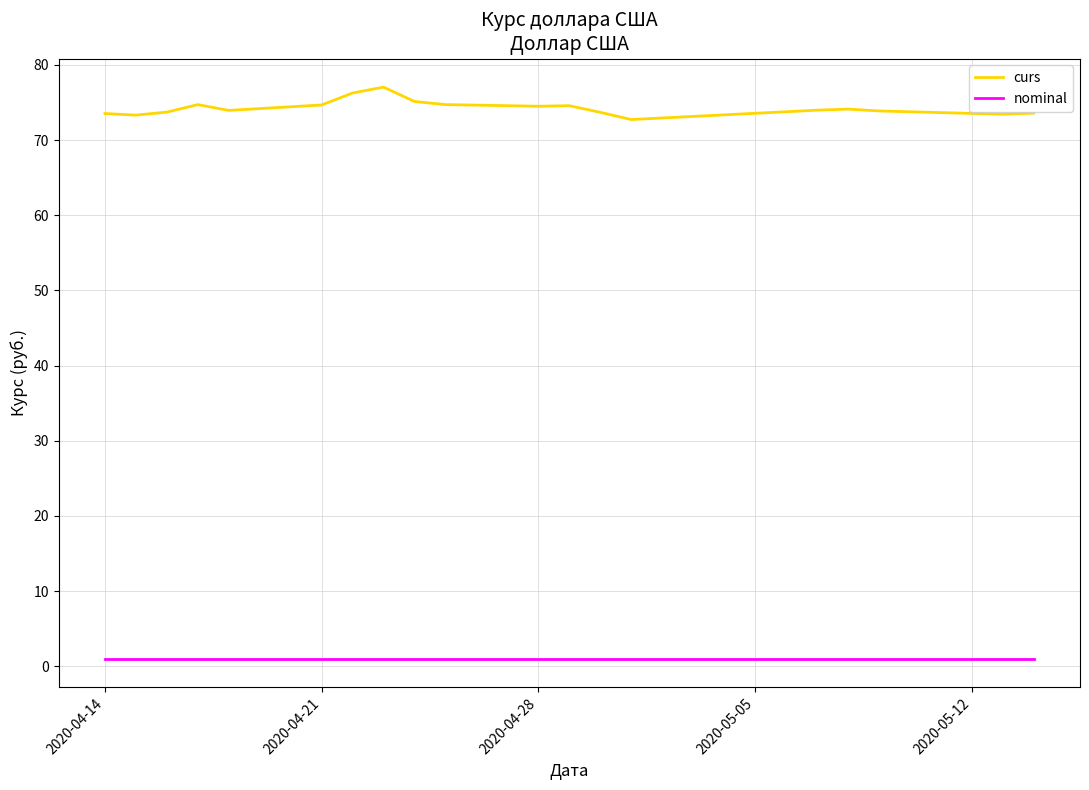

What are all the series names shown in the legend?

curs, nominal